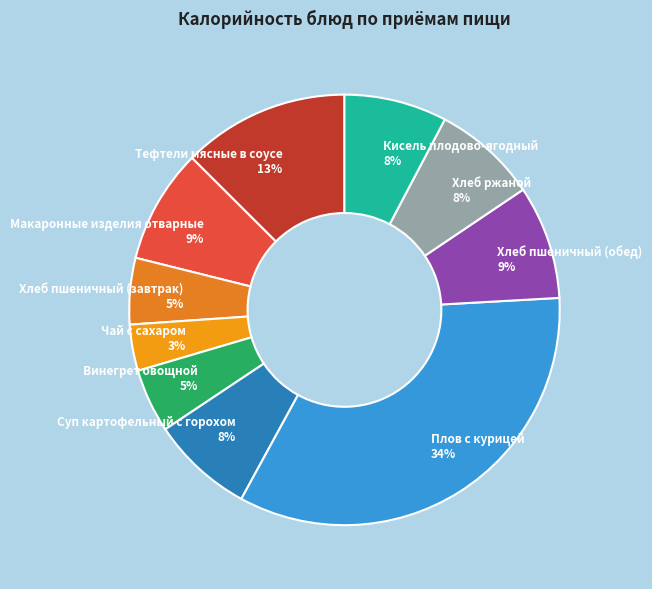

Which category has the biggest portion of the pie?

Плов с курицей